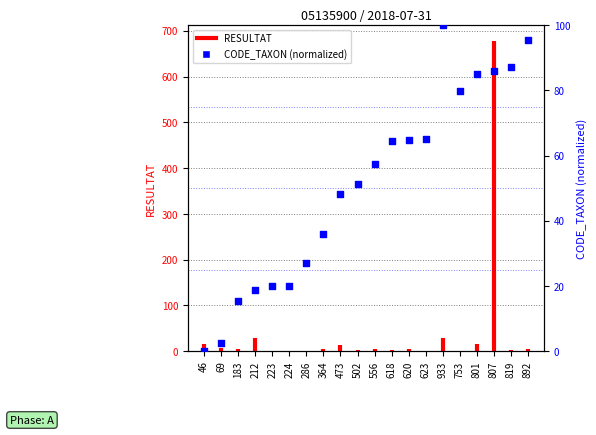

Which has a higher value, 620 or 224?

620